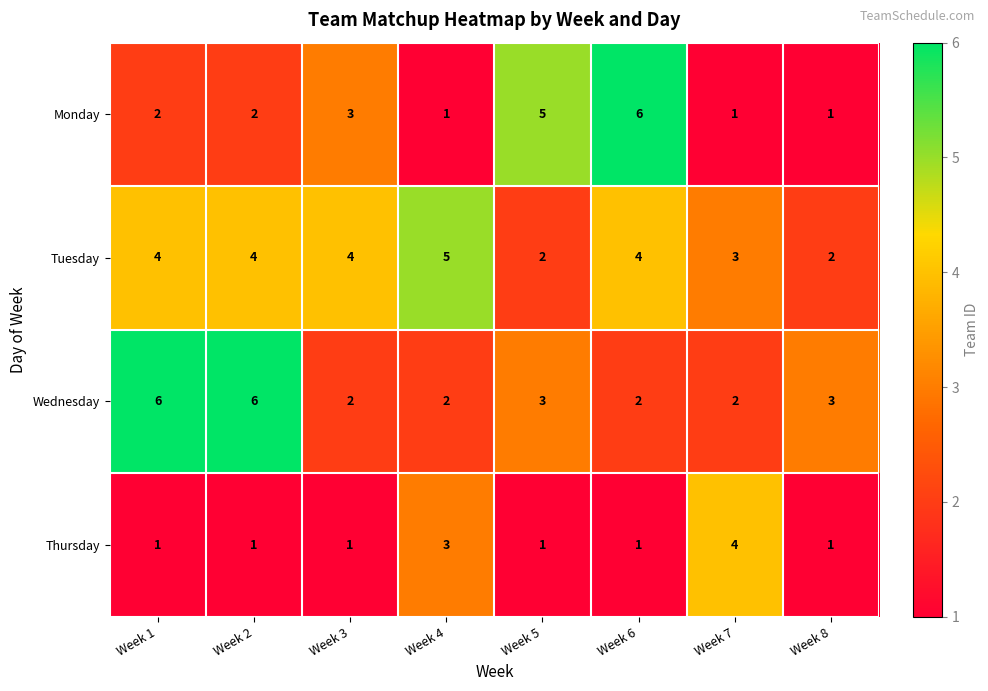

What is the highest value of the Wednesday series?

6